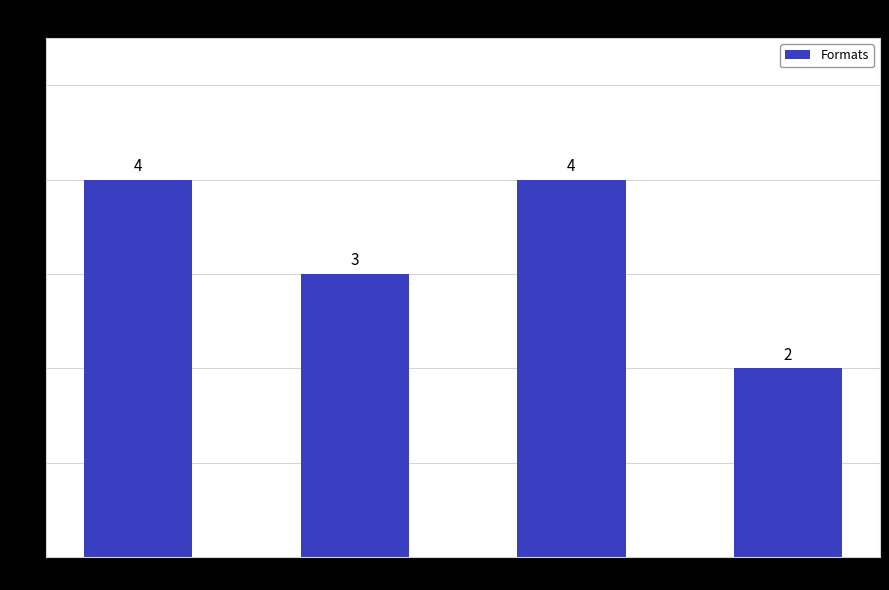

How many distinct data groups are displayed?

1